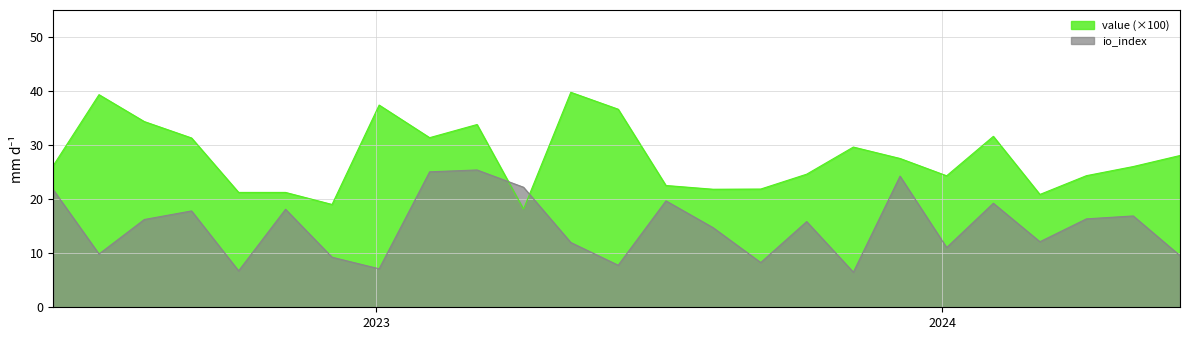

What is the average value of the io_index series?

15.0